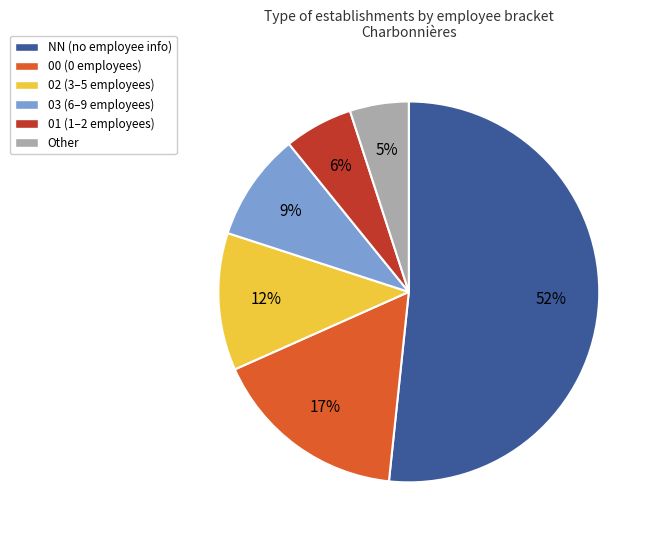

To the nearest percent, what is the average slice percentage?

17%